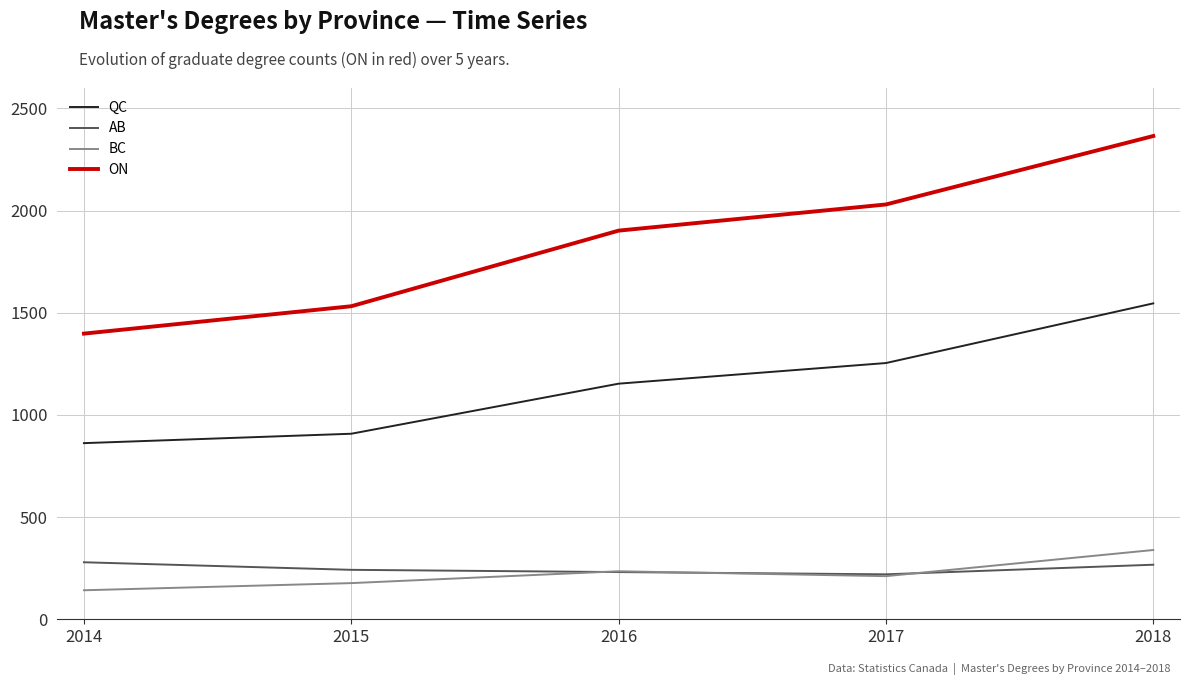

Is the value of ON at 2015 greater than the value of BC at 2015?

Yes